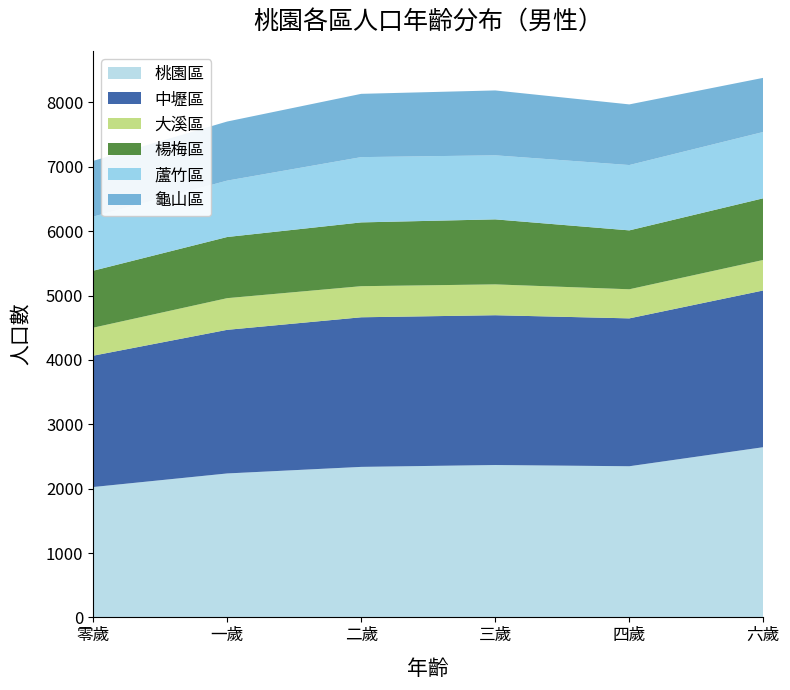

Reading left to right, extract all data points from this chart.

桃園區: 零歲=2025	一歲=2236	二歲=2338	三歲=2367	四歲=2348	六歲=2644
中壢區: 零歲=2040	一歲=2231	二歲=2324	三歲=2327	四歲=2297	六歲=2435
大溪區: 零歲=435	一歲=492	二歲=483	三歲=479	四歲=452	六歲=474
楊梅區: 零歲=885	一歲=950	二歲=991	三歲=1010	四歲=915	六歲=958
蘆竹區: 零歲=841	一歲=876	二歲=1014	三歲=995	四歲=1015	六歲=1030
龜山區: 零歲=865	一歲=918	二歲=983	三歲=1008	四歲=942	六歲=841